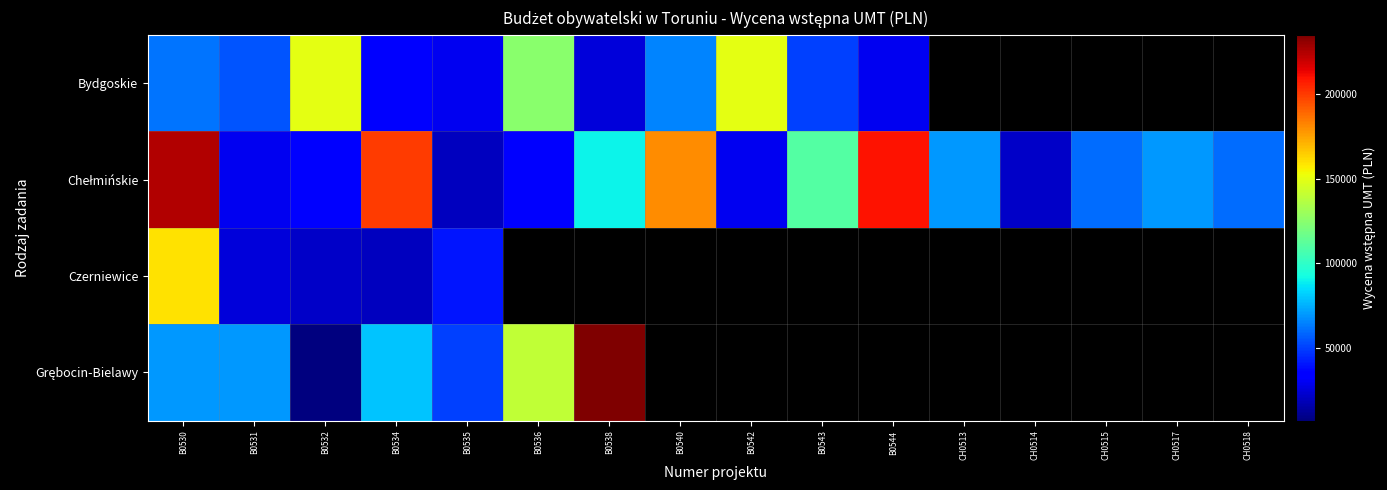

Which category has the highest value in the Chełmińskie series?

B0530